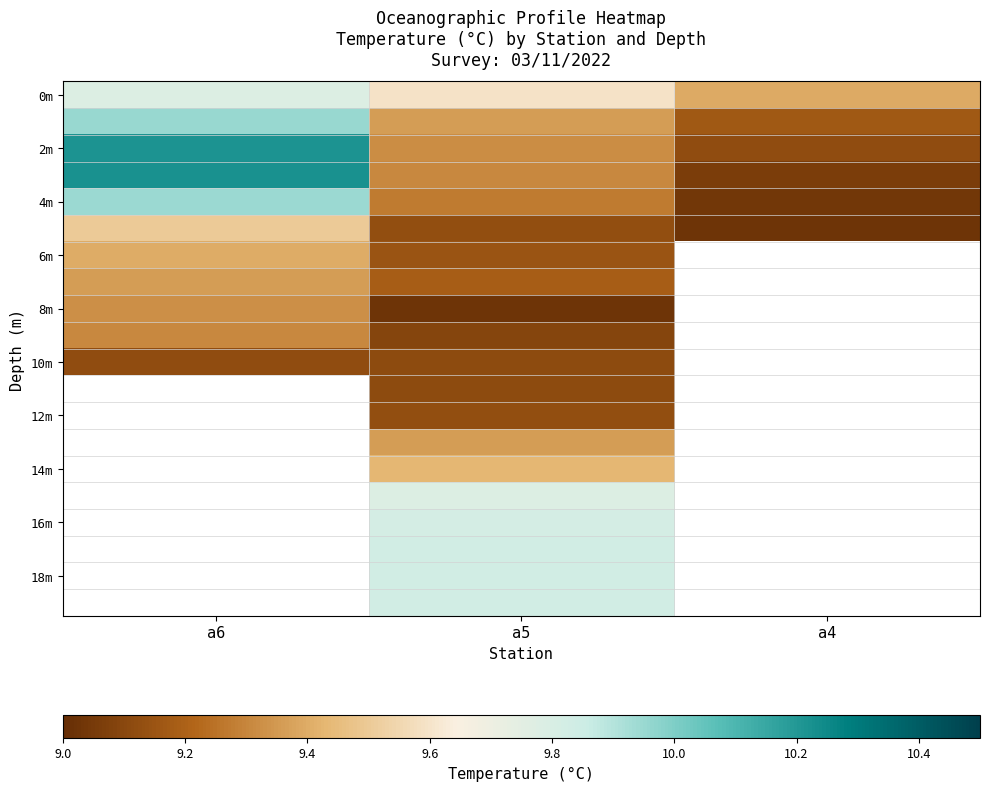

Count the number of data series in this chart.

20